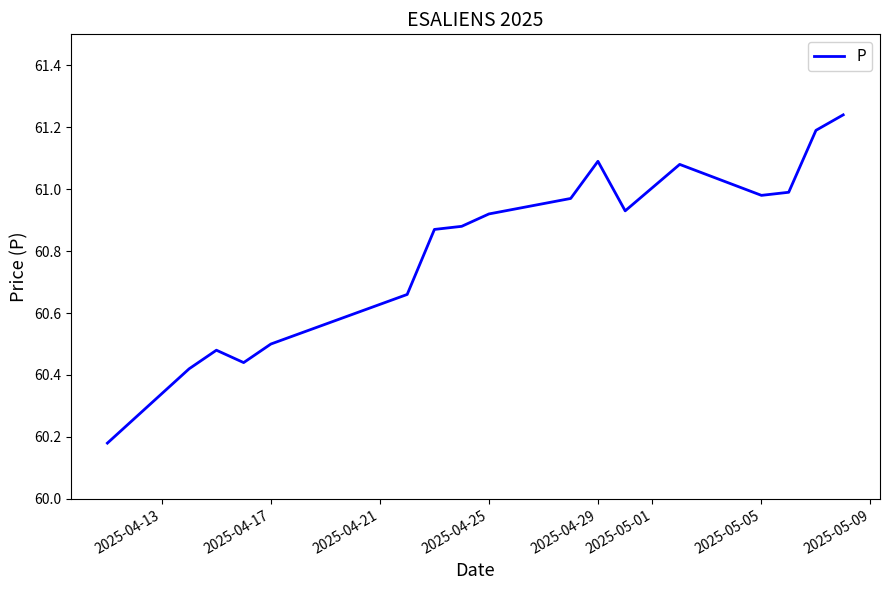

What is the difference between the maximum and minimum values?

1.1